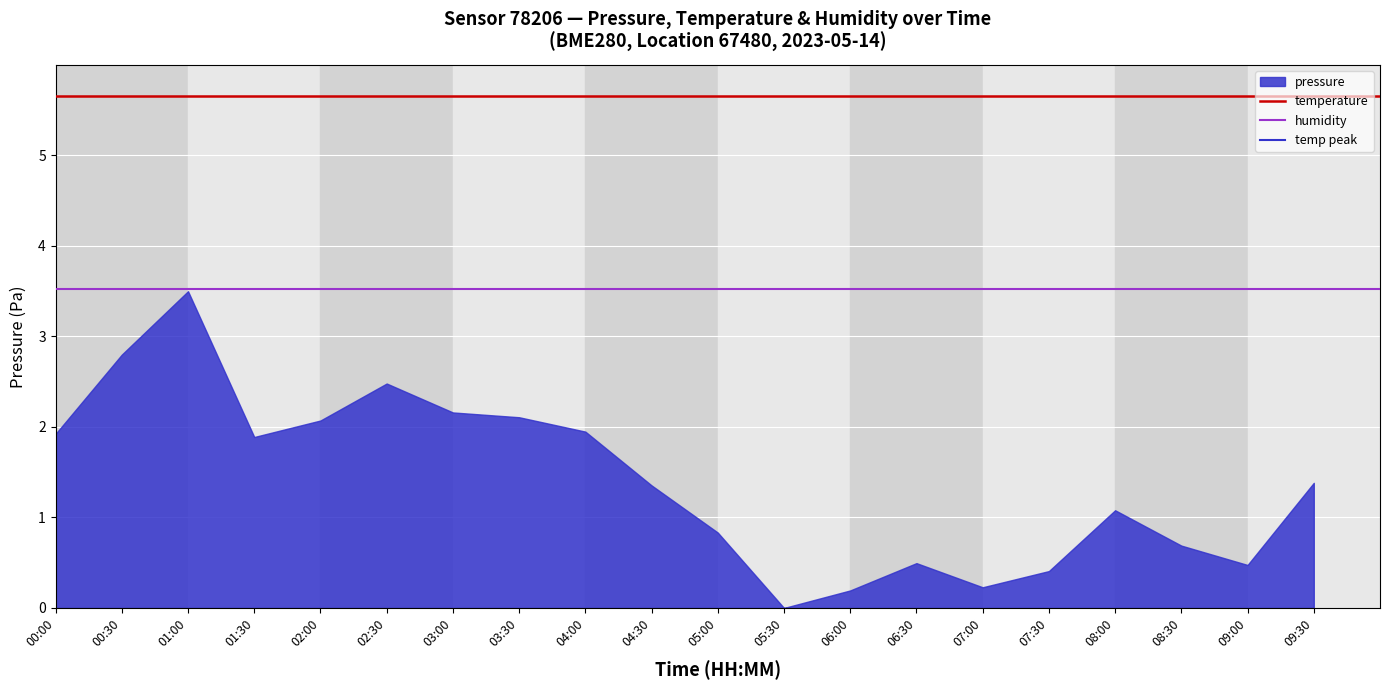

What value does the humidity series have at 00:00?

3.5